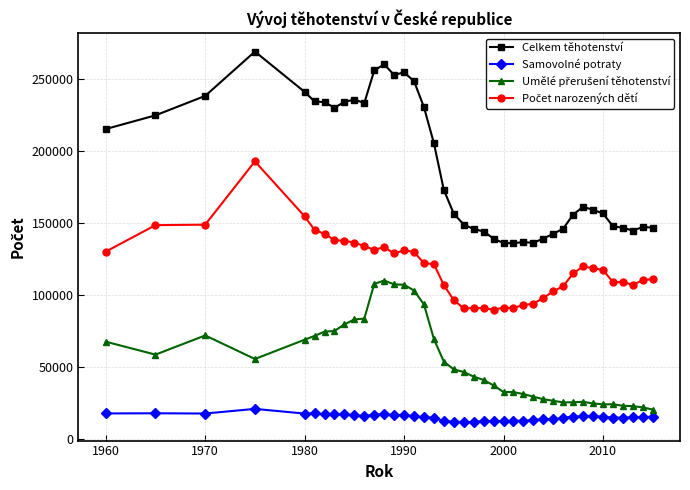

How many distinct data groups are displayed?

4